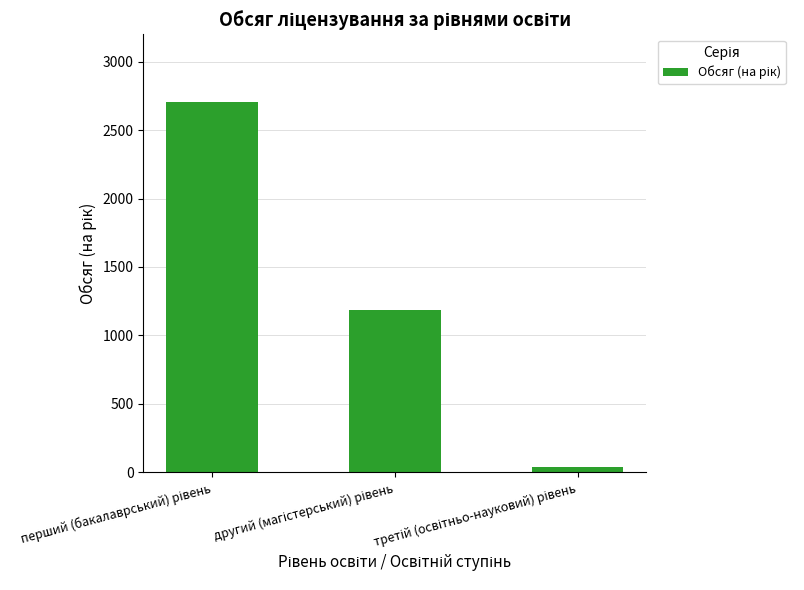

Reading left to right, list all the values displayed in this chart.

2705	1183	38